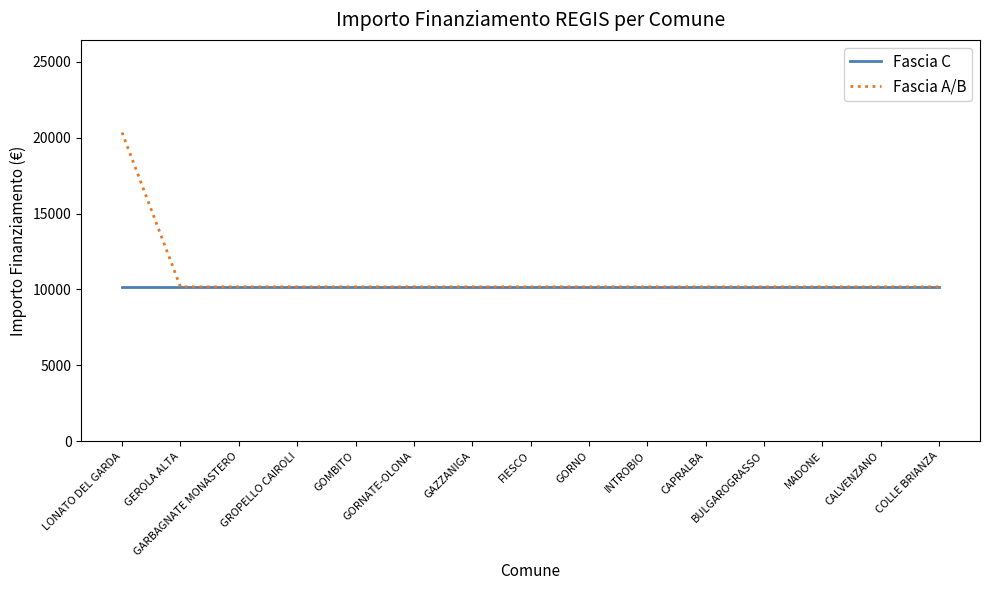

At how many categories does at least one series exceed 17338?

1